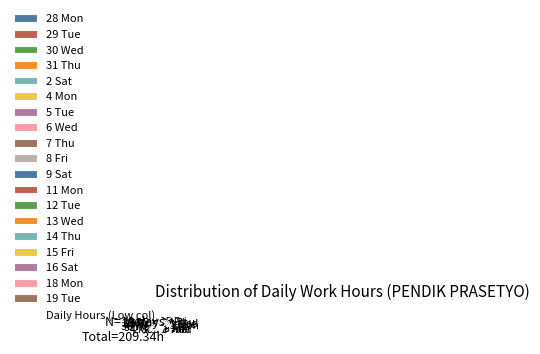

What percentage is the 7 Thu slice, to the nearest percent?

4%